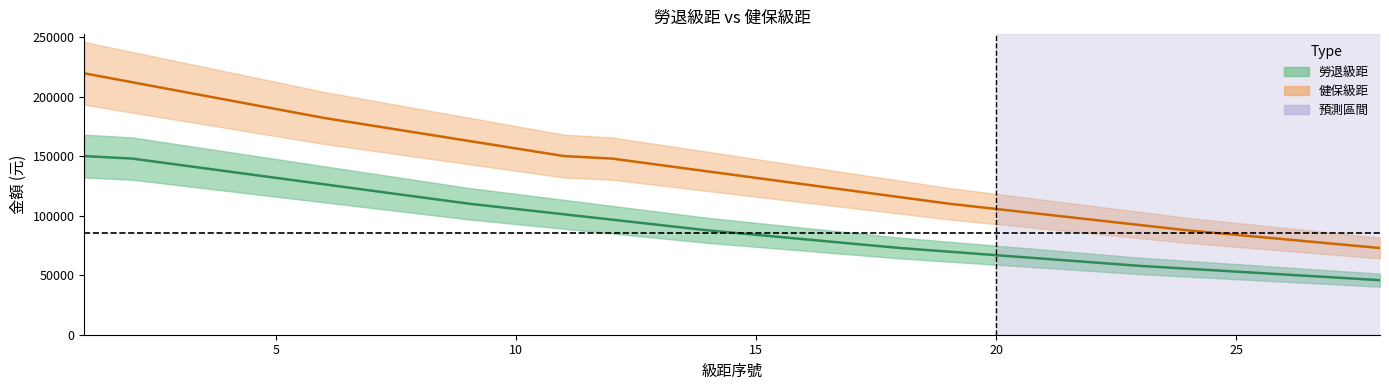

Rank the series by their maximum value, from highest to lowest.

健保級距 line, 勞退級距 line